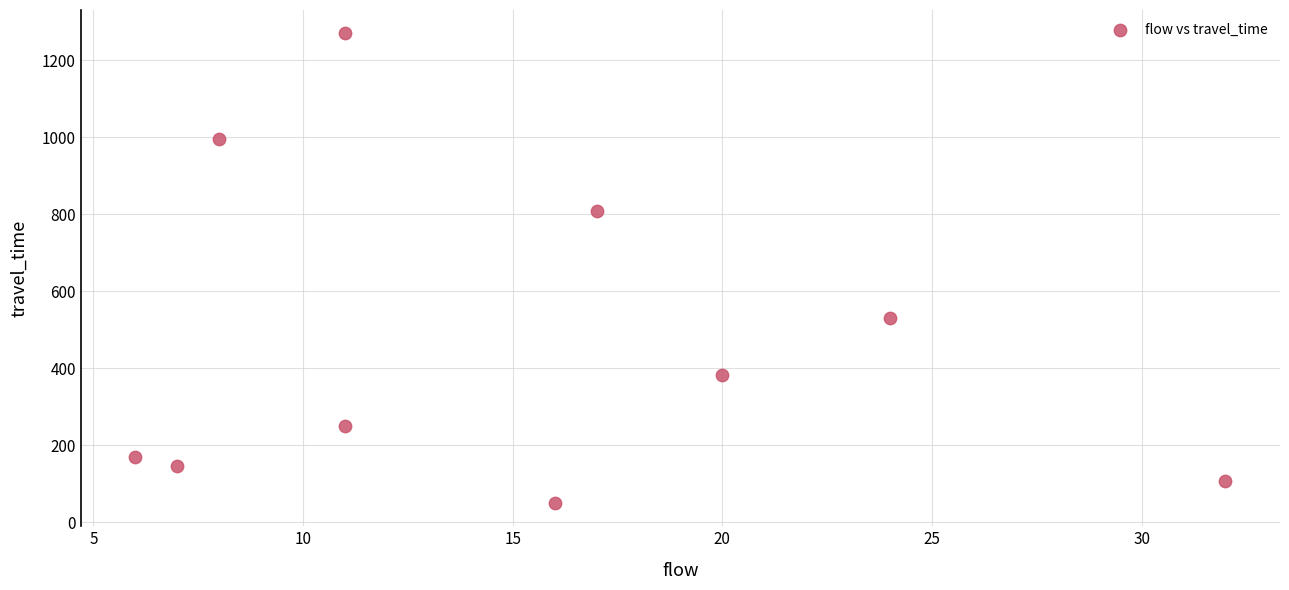

What is the average Y value?

472